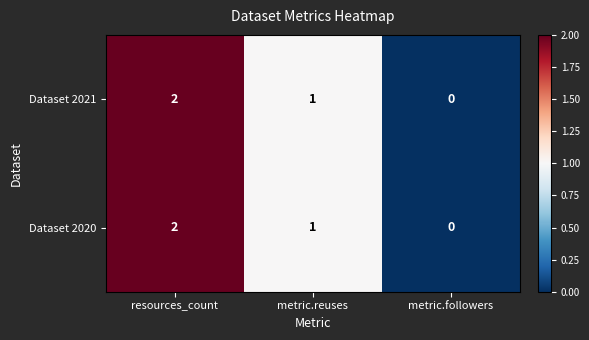

At which category is the sum across all series the highest?

resources_count